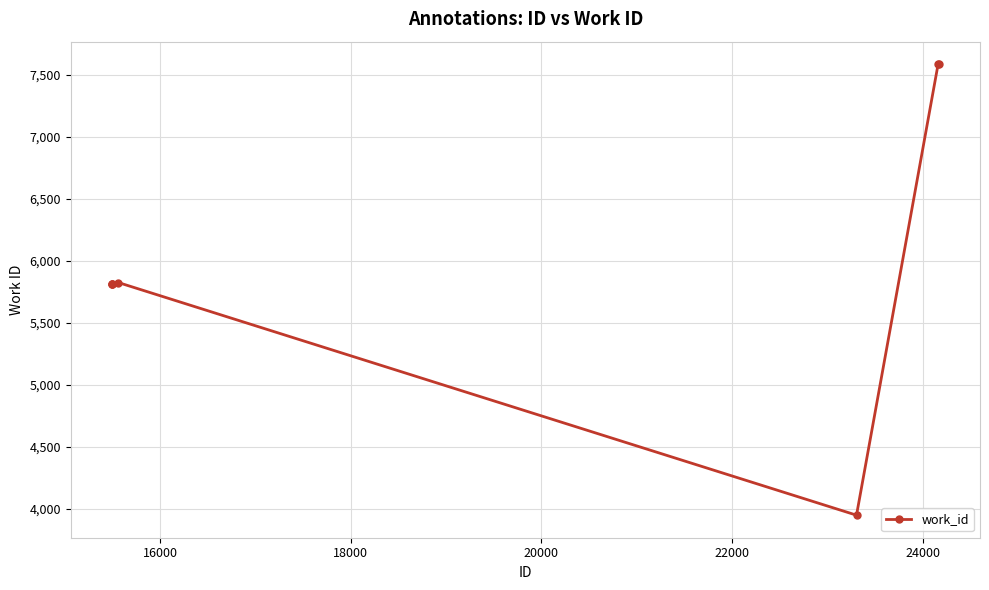

What is the value of the 1st point from the left?

5813